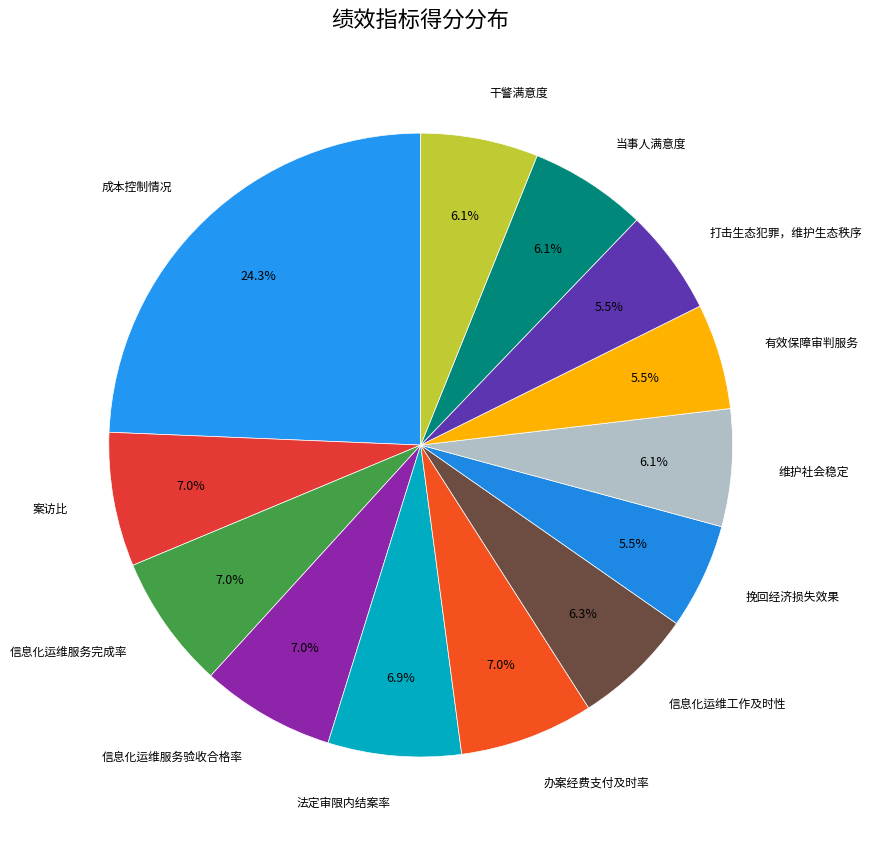

How many slices are in this pie chart?

13